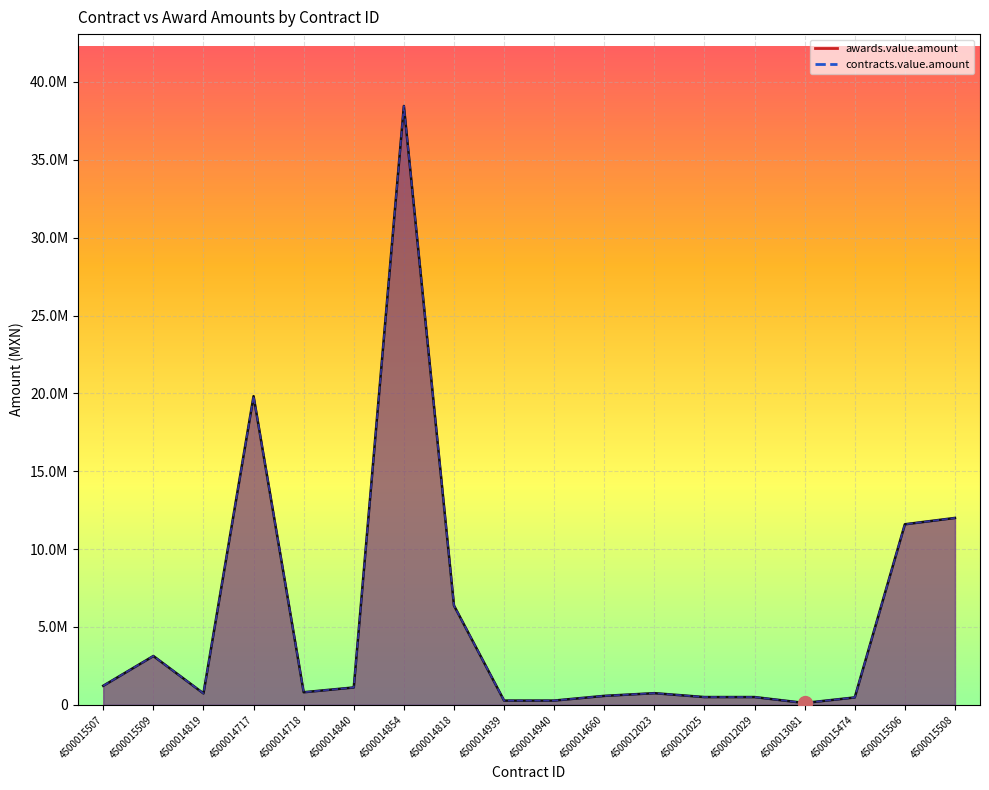

The contracts.value.amount series shows 108049.9 at 4500015474. True or false?

False